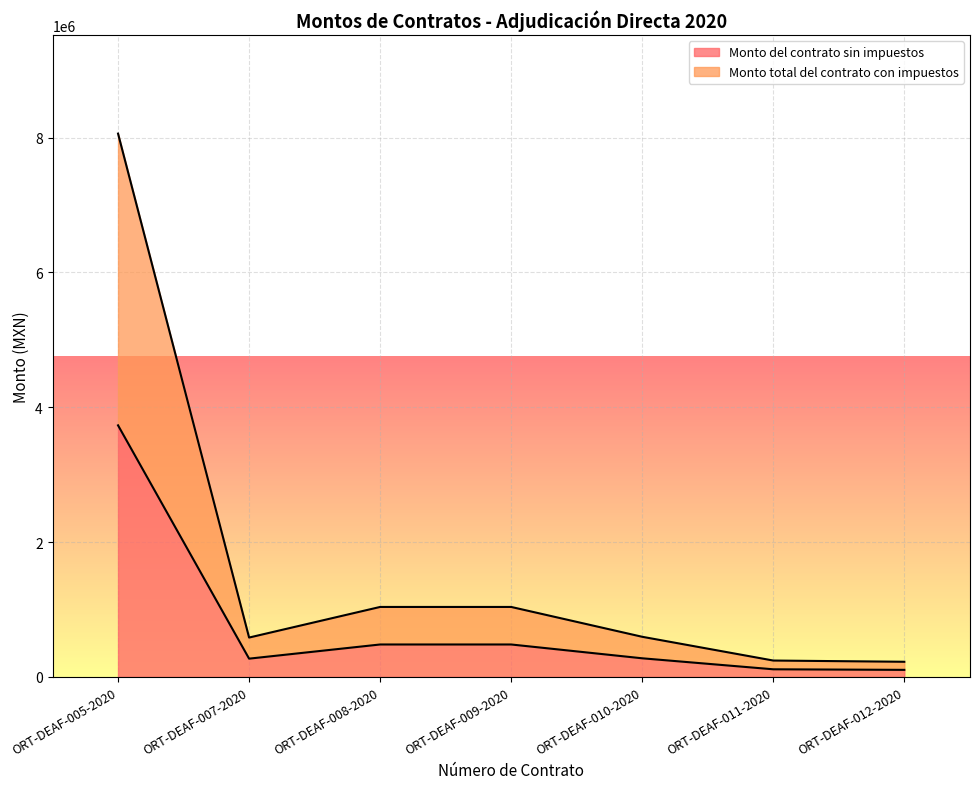

True or false: Monto total del contrato con impuestos and Monto del contrato sin impuestos intersect in this chart.

False